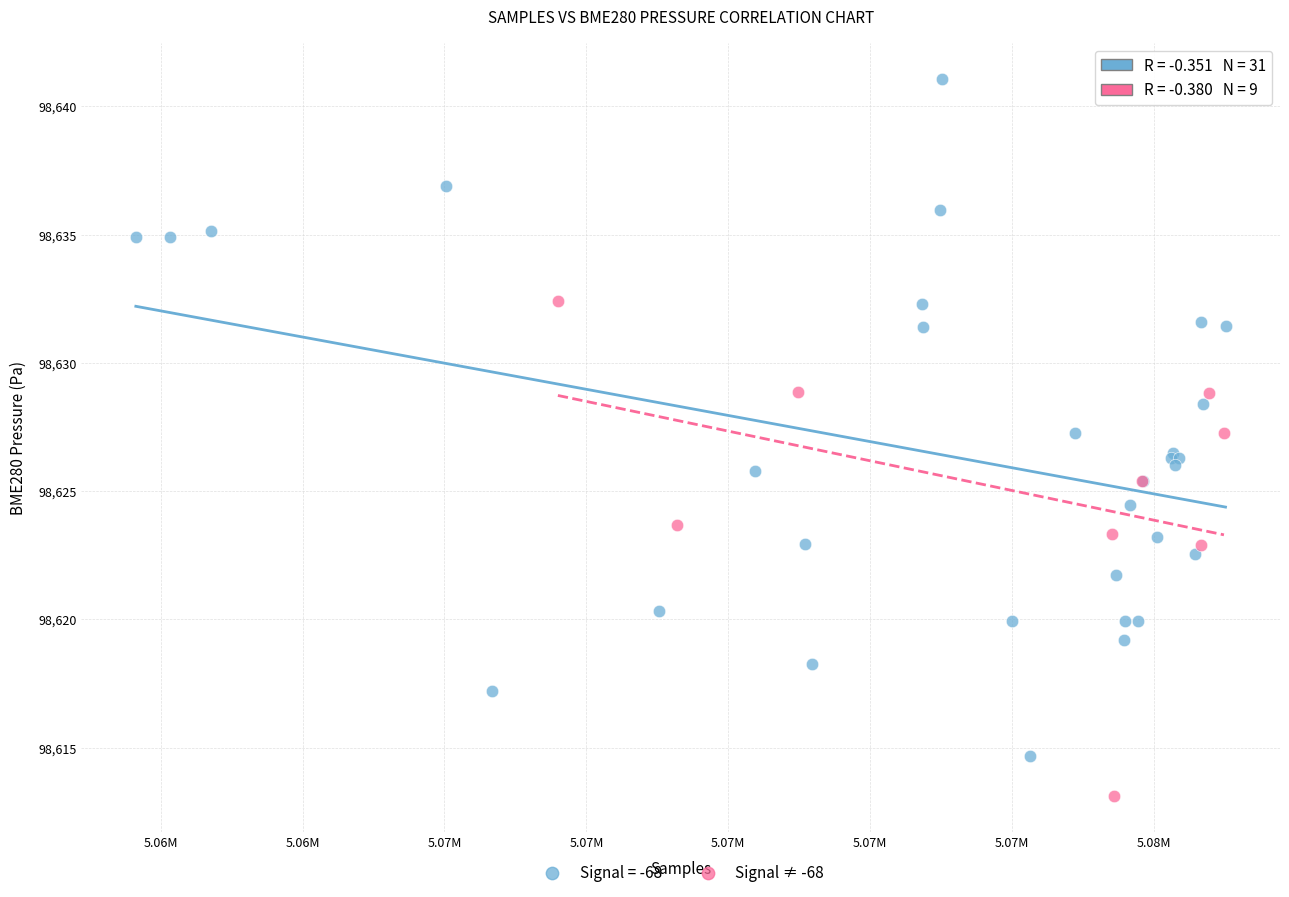

Which series has the widest spread of Y values?

Signal = -68